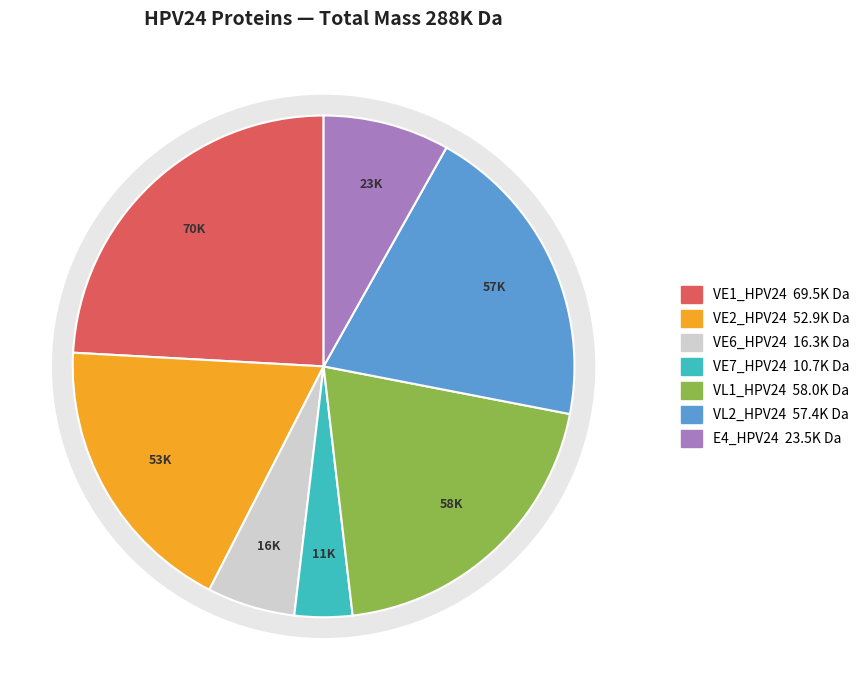

To the nearest percent, what is the difference between the largest and smallest slice percentages?

20%